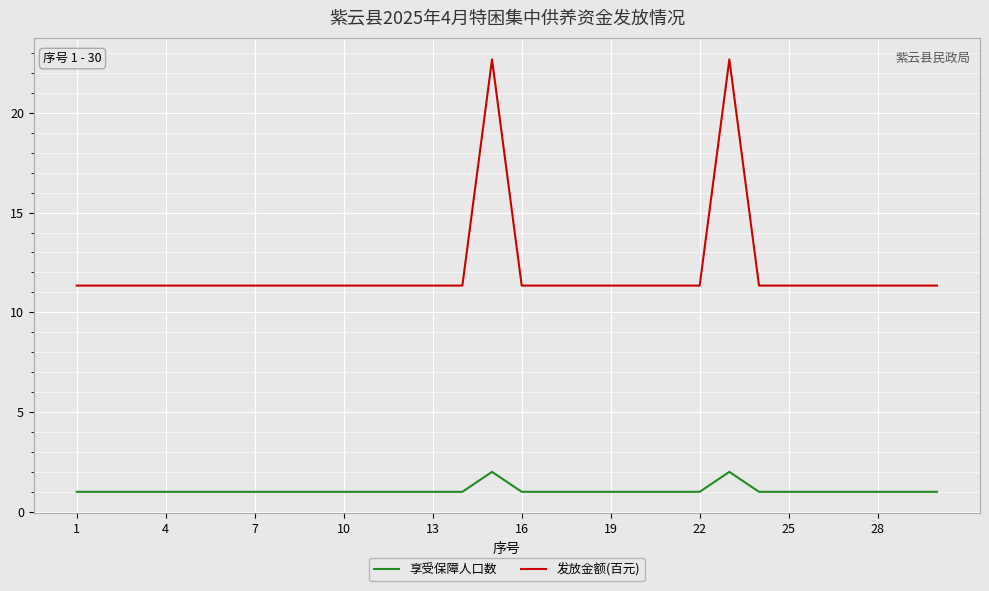

Which series has the widest spread of values?

发放金额(百元)